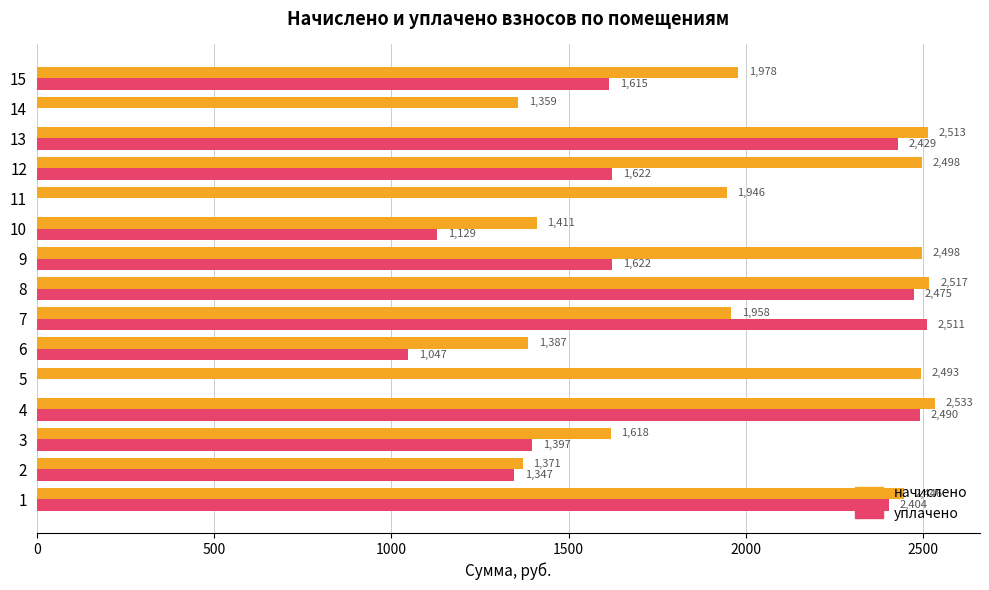

Which series has the largest range (max minus min)?

уплачено